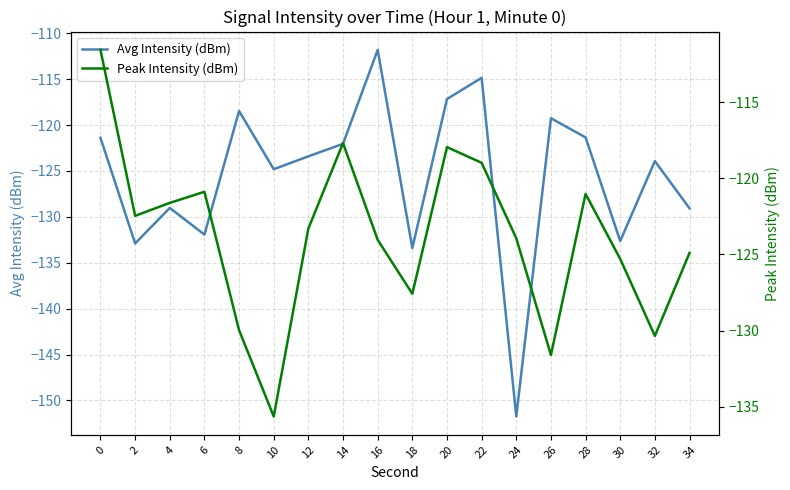

Is it true that Peak Intensity (dBm) equals -125.3 at 30?

True